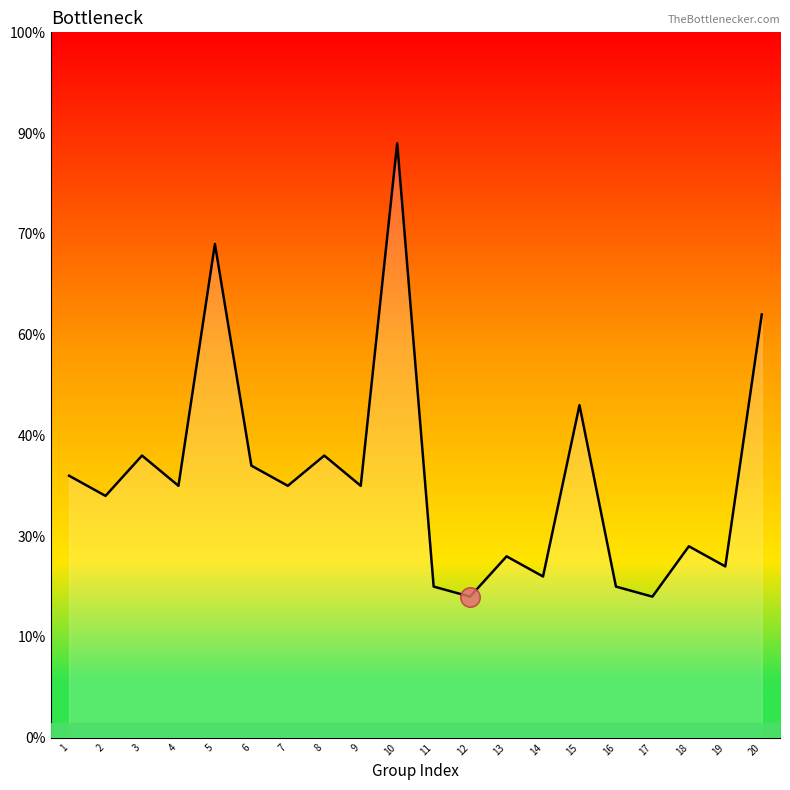

Does the chart display data point markers on the line(s)?

No